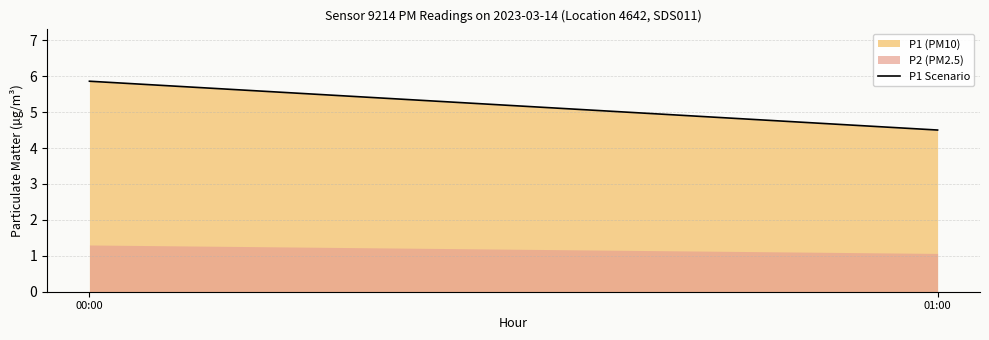

How many distinct data groups are displayed?

2